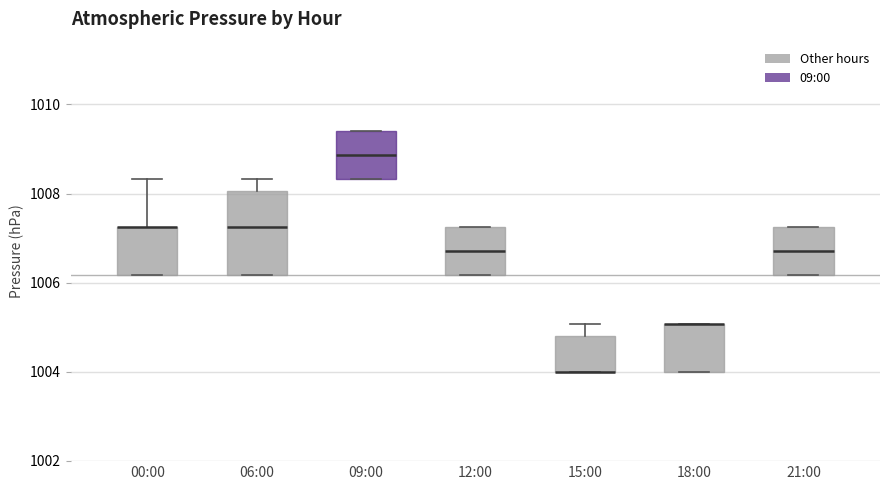

Where does the median line of the box for 21:00 sit on the y-axis? The values are not printed on the chart, so give them approximately, as read against the axis.

1006.8